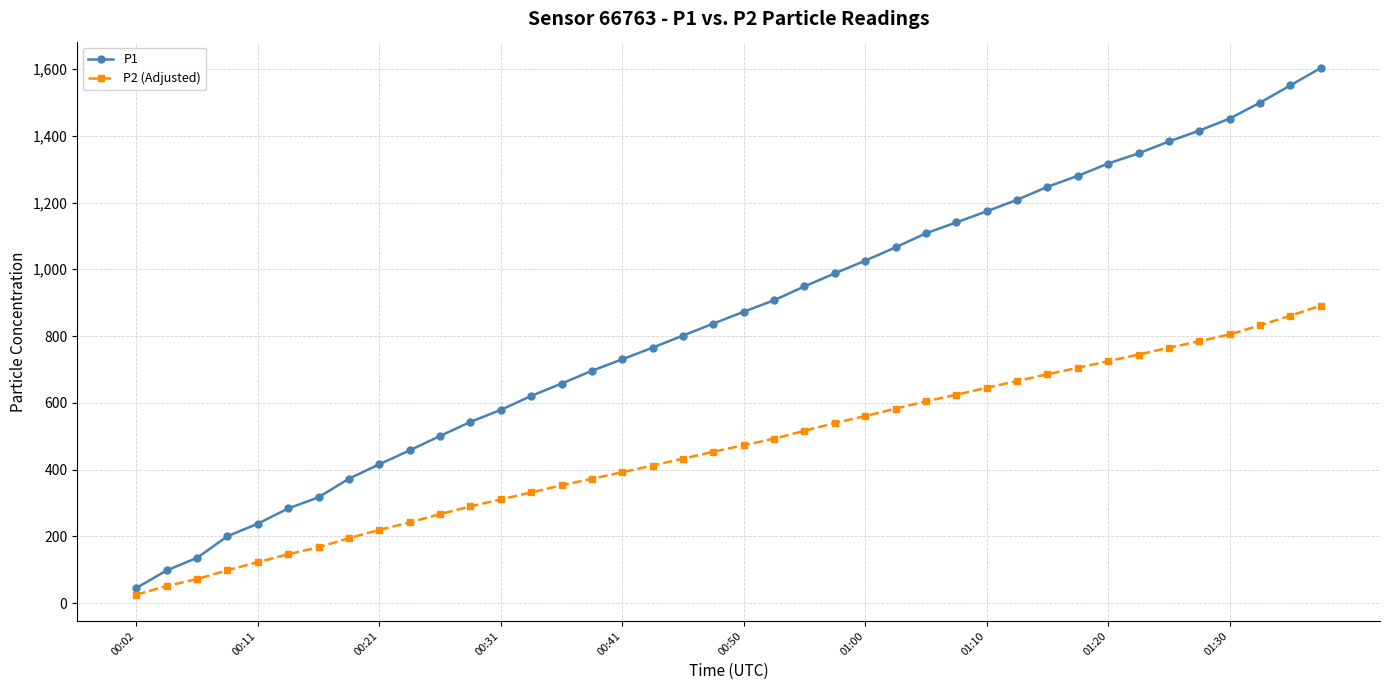

What are all the series names shown in the legend?

P1, P2 (Adjusted)